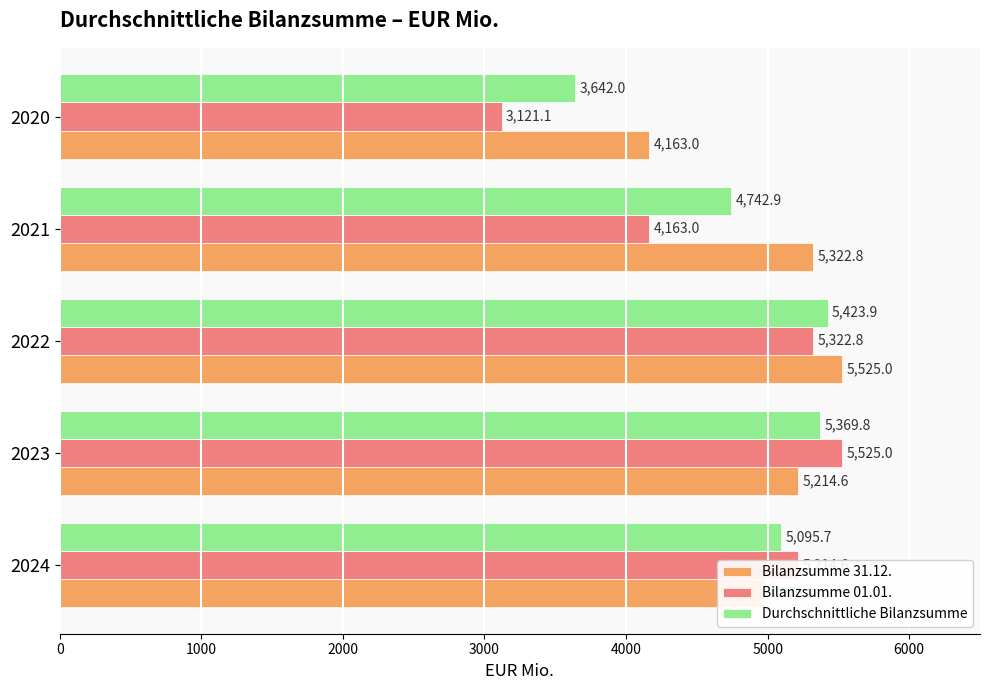

At how many categories does at least one series exceed 4701?

4